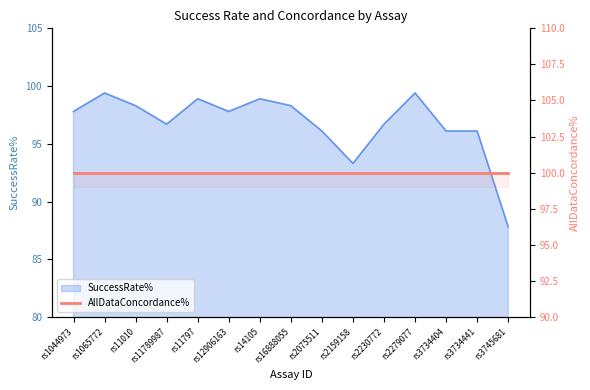

What is the ratio of the value at rs11797 to the value at rs1065772?

1.0